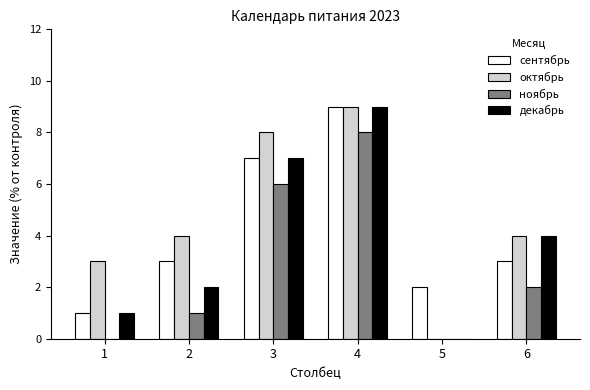

Does the chart contain stacked bars?

No